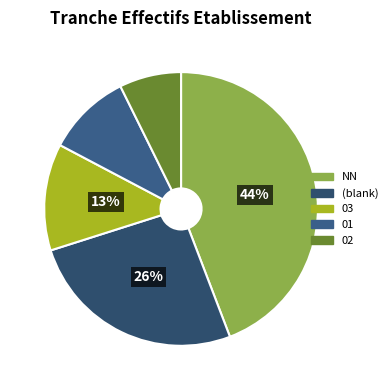

How many segments does this pie chart have?

5